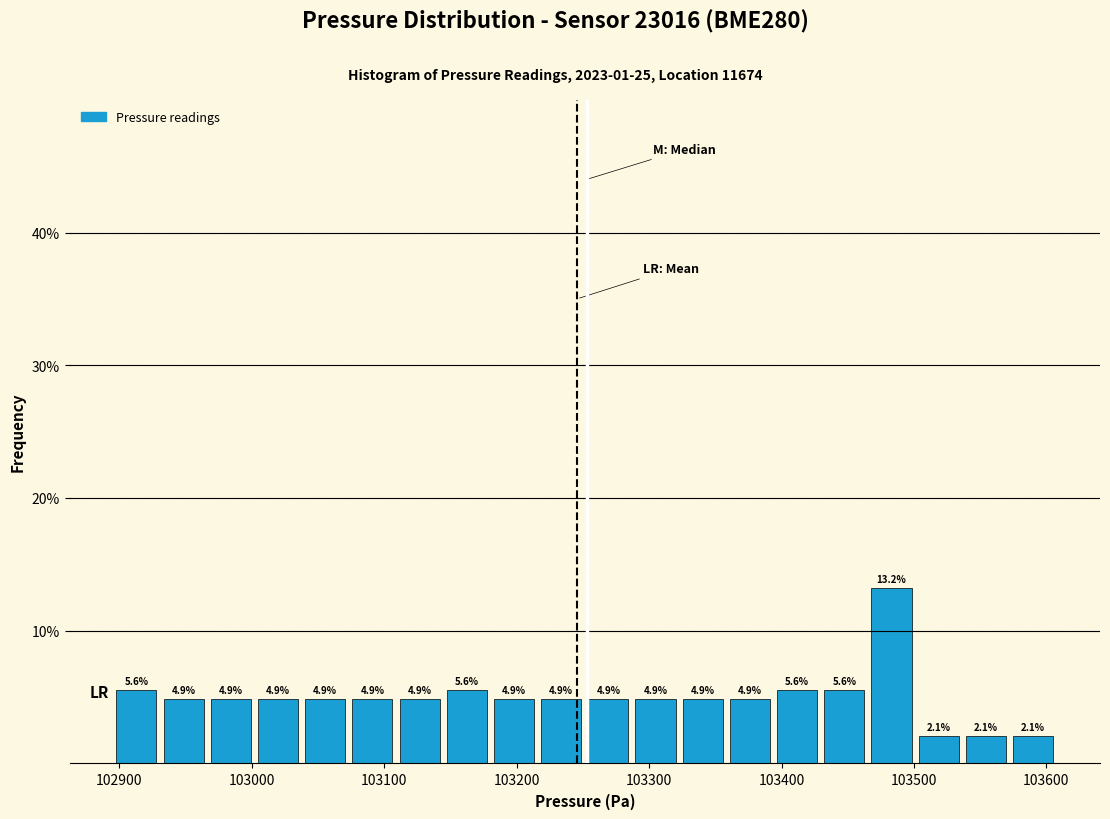

Around what value on the x-axis is the tallest bar? Give the approximate position of its centre, as read against the axis.

103480